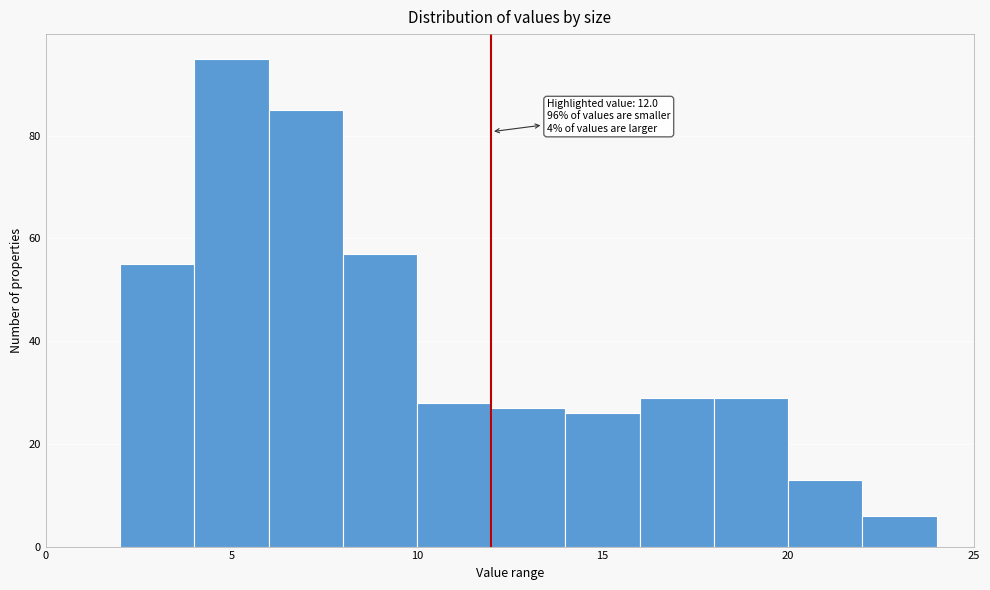

Which range on the x-axis has the tallest bar?

4 to 6